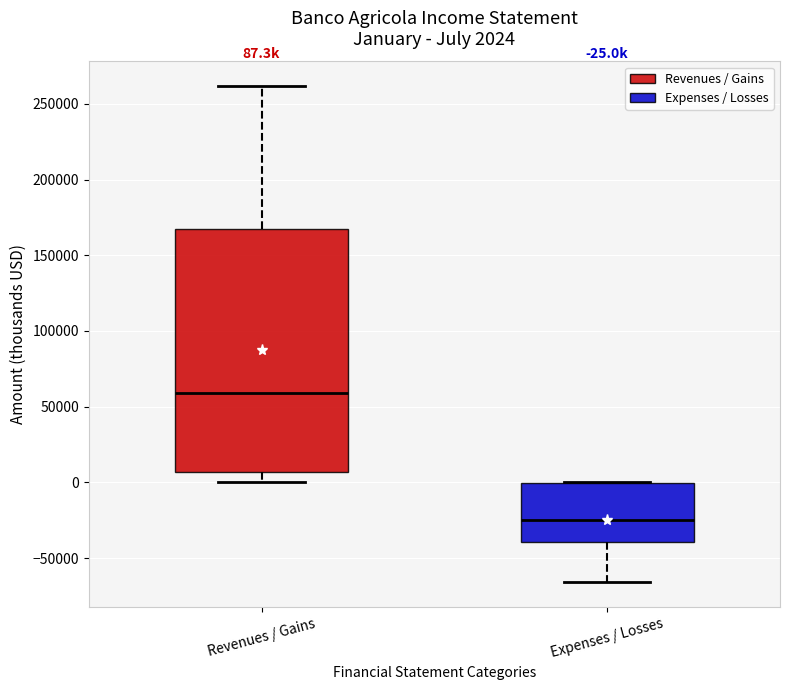

Comparing the boxes themselves (not the whiskers), which one is the tallest?

Revenues / Gains